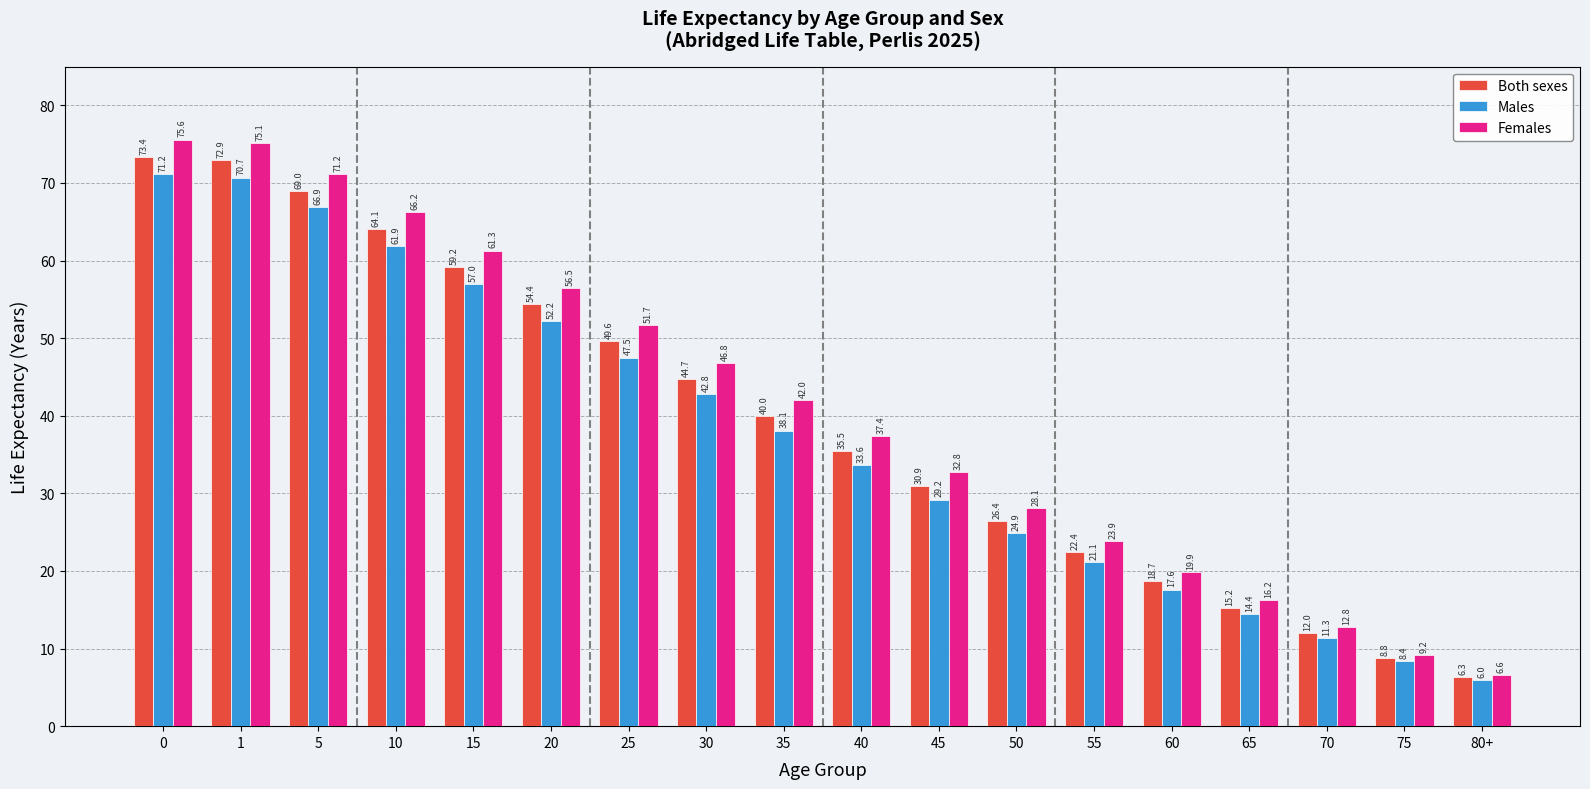

The value of Females at 40 is 37.4. True or false?

True